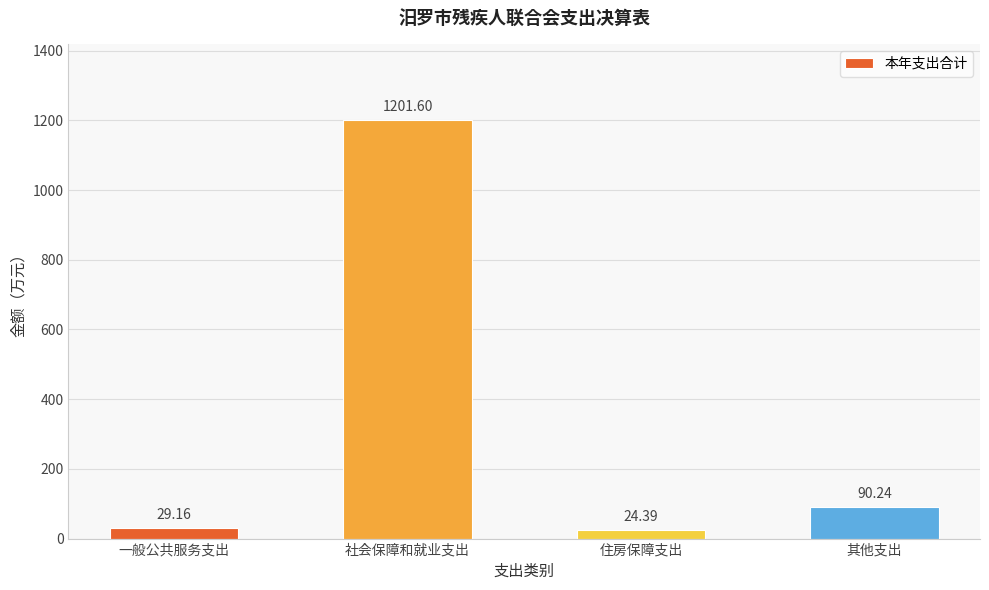

Does the chart contain any negative values?

No